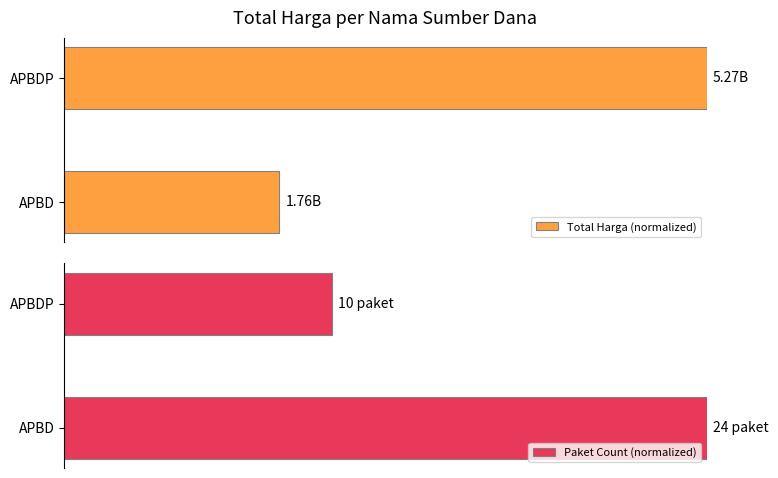

Reading right to left, what are all the values shown in this chart?

Total Harga (normalized): 1.0	0.3
Paket Count (normalized): 0.4	1.0